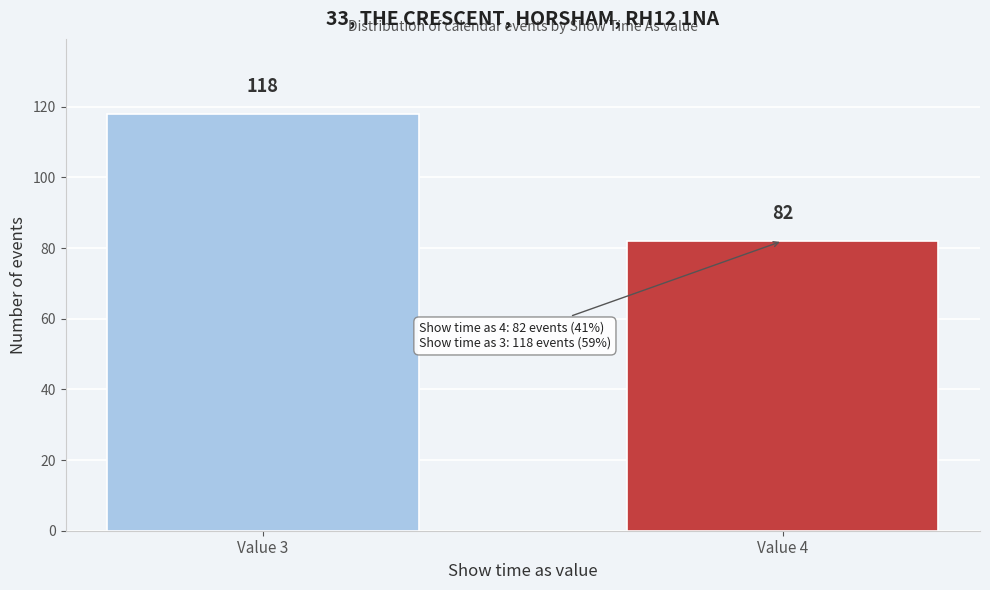

Reading left to right, extract all data points from this chart.

118	82